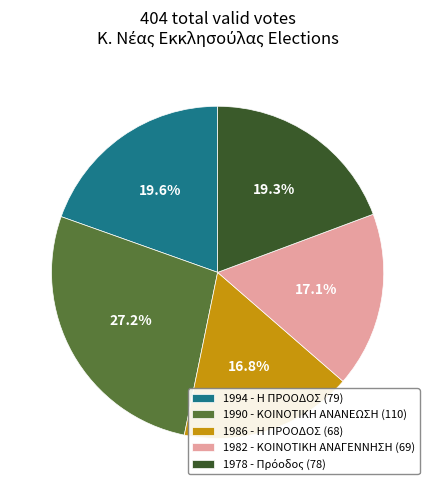

To the nearest percent, what is the average slice percentage?

20%